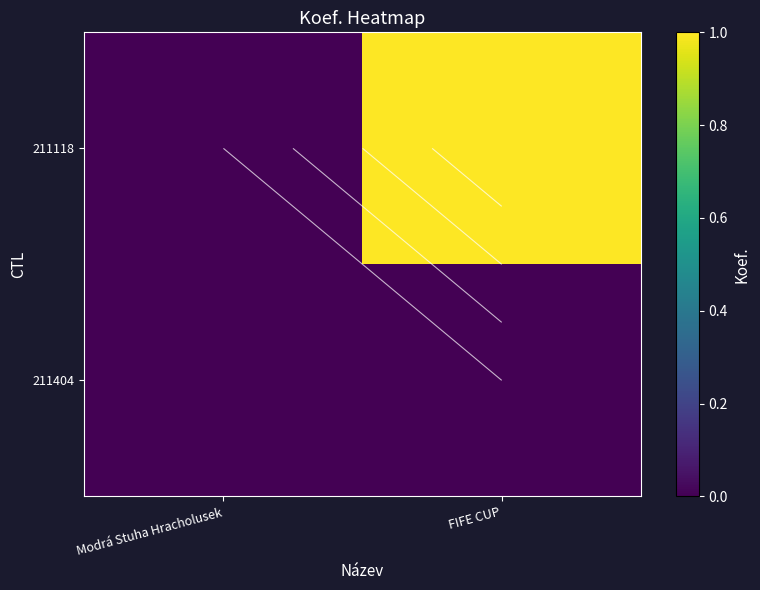

Count the 211118 values in the range 0 to 1.

2